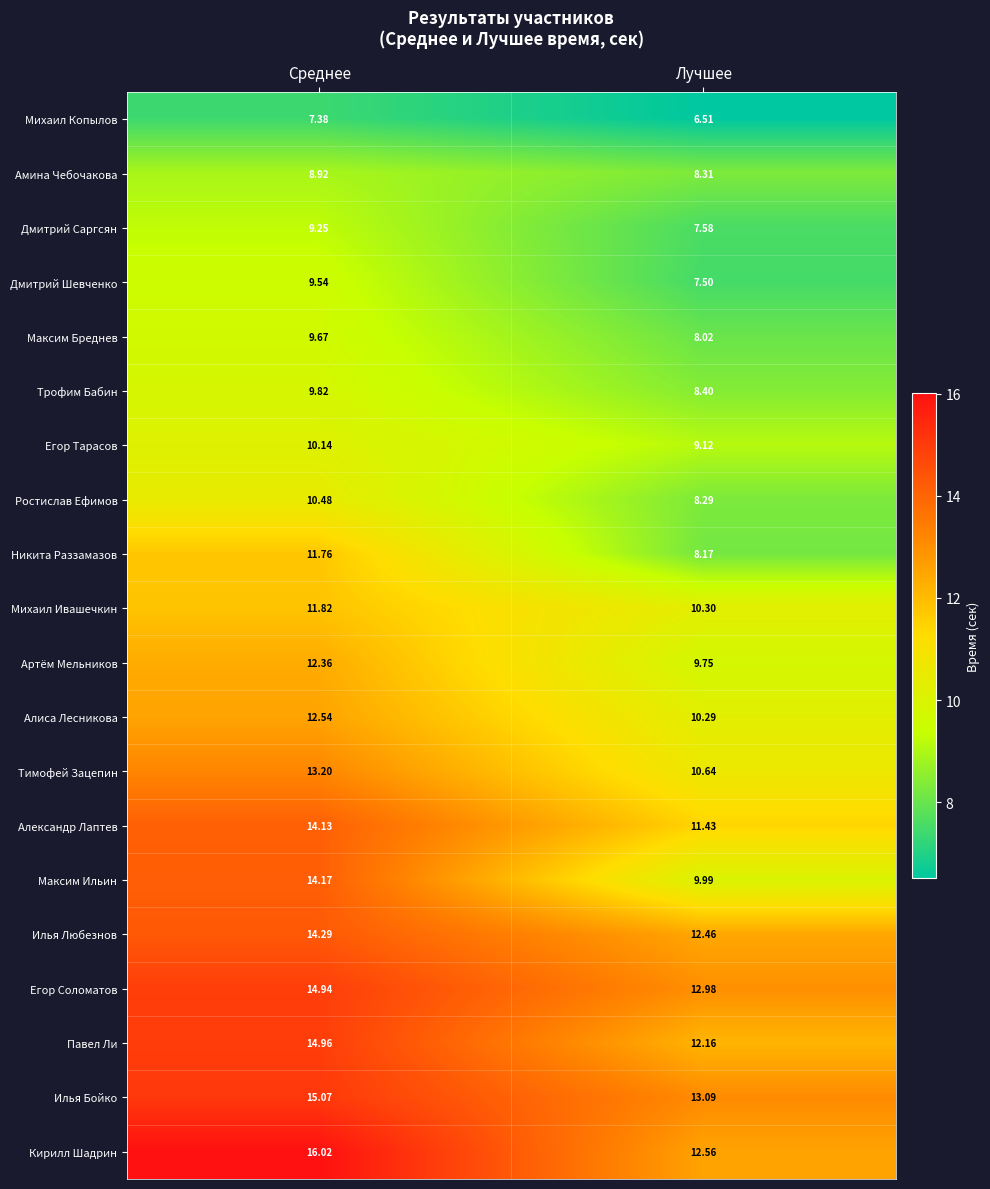

At which label is Амина Чебочакова closest to 8?

Лучшее